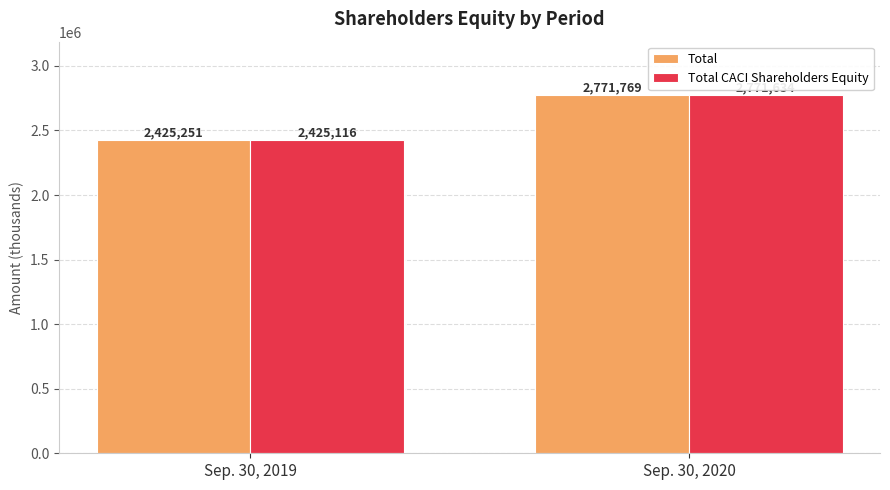

At which category is the sum across all series the highest?

Sep. 30, 2020